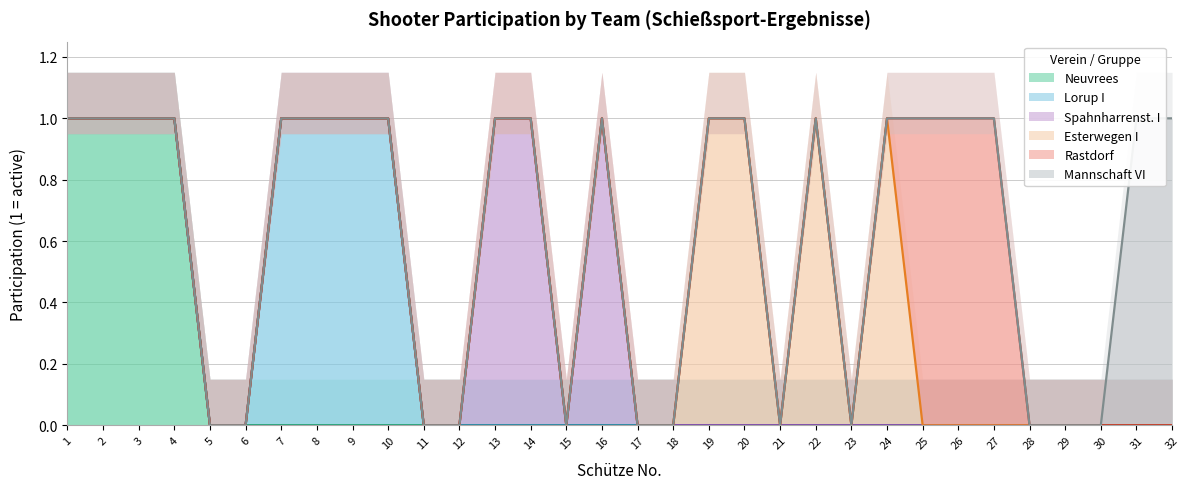

True or false: Rastdorf has more than 0 interior local peaks.

False